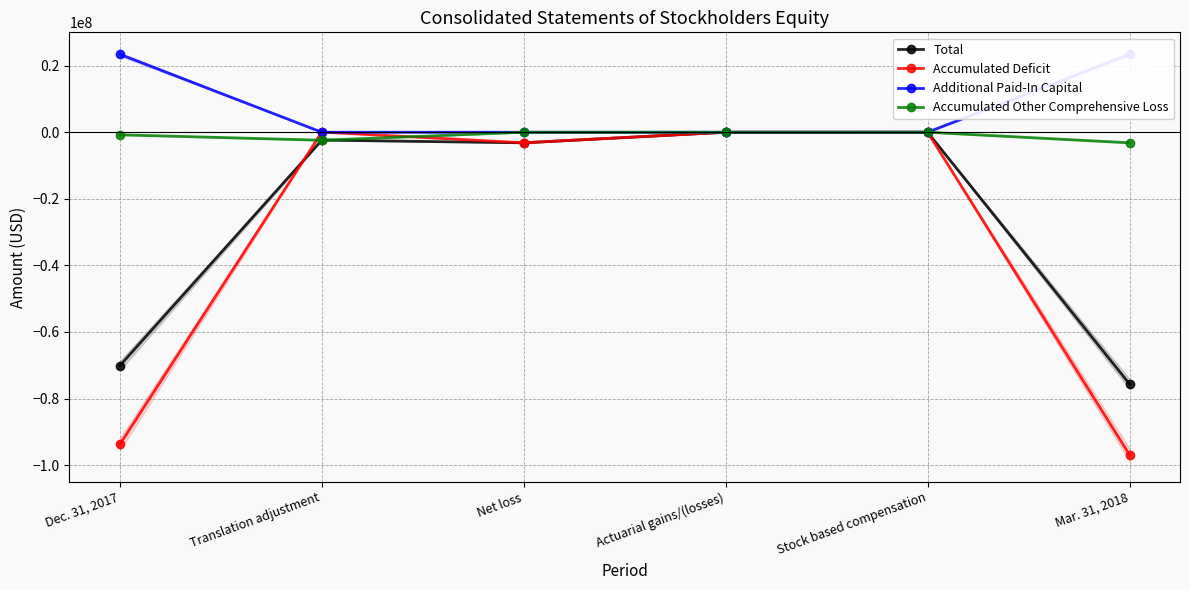

Between Stock based compensation and Dec. 31, 2017, which is larger?

Stock based compensation